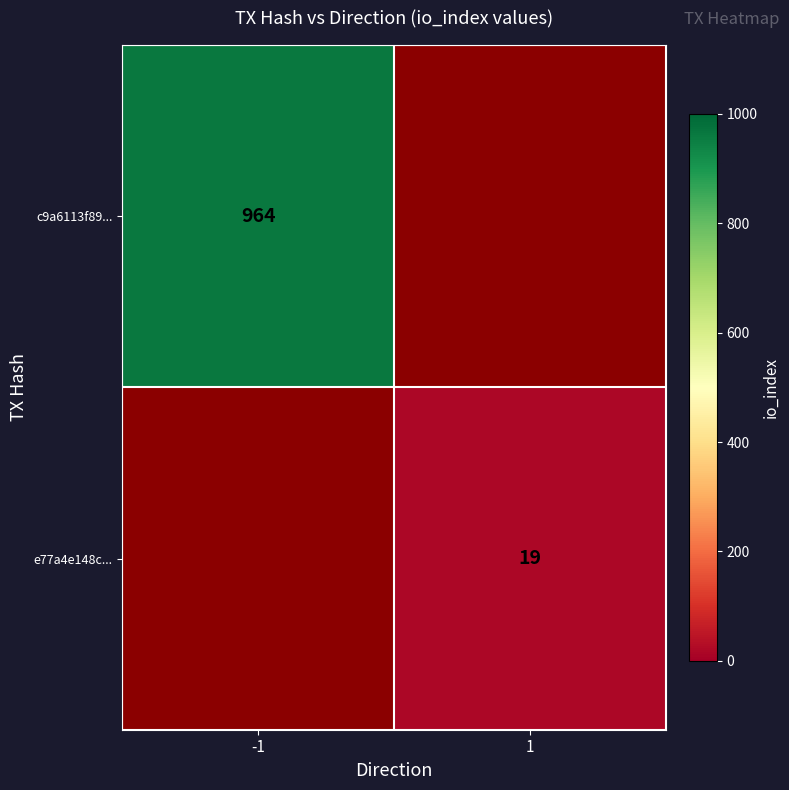

The c9a6113f89... series shows 220 at -1. True or false?

False